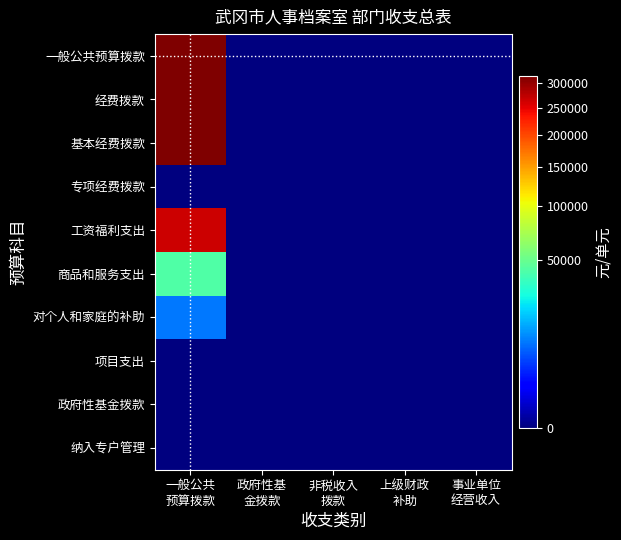

Reading left to right, list all the values displayed in this chart.

一般公共预算拨款: 一般公共
预算拨款=315910	政府性基
金拨款=0	非税收入
拨款=0	上级财政
补助=0	事业单位
经营收入=0
经费拨款: 一般公共
预算拨款=315910	政府性基
金拨款=0	非税收入
拨款=0	上级财政
补助=0	事业单位
经营收入=0
基本经费拨款: 一般公共
预算拨款=315910	政府性基
金拨款=0	非税收入
拨款=0	上级财政
补助=0	事业单位
经营收入=0
专项经费拨款: 一般公共
预算拨款=0	政府性基
金拨款=0	非税收入
拨款=0	上级财政
补助=0	事业单位
经营收入=0
工资福利支出: 一般公共
预算拨款=263910	政府性基
金拨款=0	非税收入
拨款=0	上级财政
补助=0	事业单位
经营收入=0
商品和服务支出: 一般公共
预算拨款=42599	政府性基
金拨款=0	非税收入
拨款=0	上级财政
补助=0	事业单位
经营收入=0
对个人和家庭的补助: 一般公共
预算拨款=9401	政府性基
金拨款=0	非税收入
拨款=0	上级财政
补助=0	事业单位
经营收入=0
项目支出: 一般公共
预算拨款=0	政府性基
金拨款=0	非税收入
拨款=0	上级财政
补助=0	事业单位
经营收入=0
政府性基金拨款: 一般公共
预算拨款=0	政府性基
金拨款=0	非税收入
拨款=0	上级财政
补助=0	事业单位
经营收入=0
纳入专户管理: 一般公共
预算拨款=0	政府性基
金拨款=0	非税收入
拨款=0	上级财政
补助=0	事业单位
经营收入=0